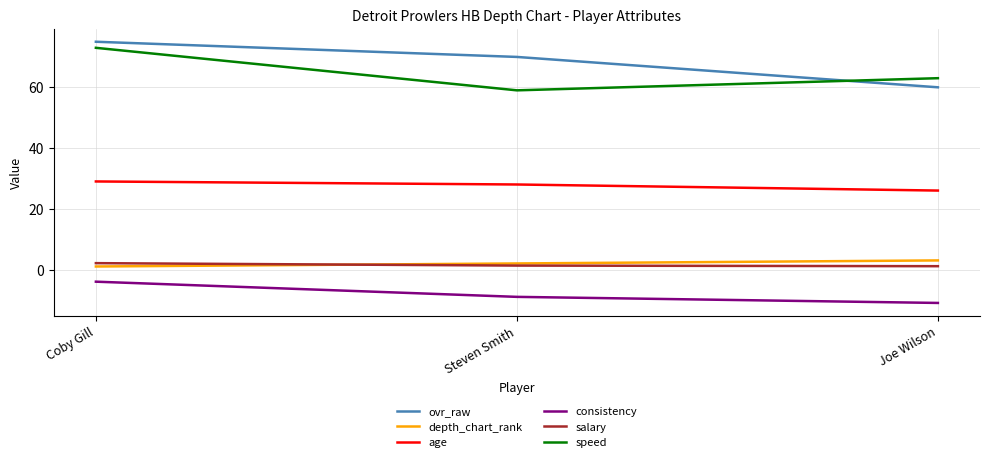

At which label does speed first exceed 63?

Coby Gill